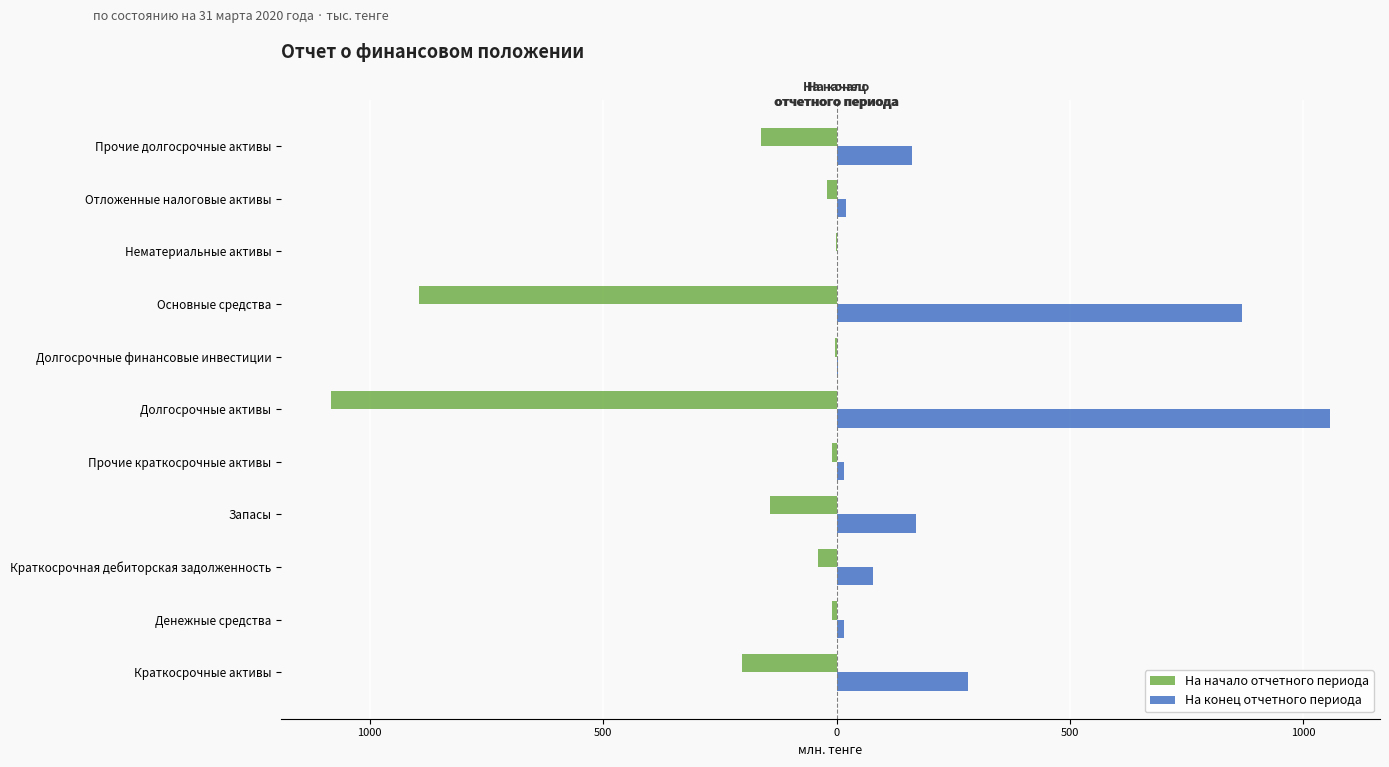

What are all the series names shown in the legend?

На начало отчетного периода, На конец отчетного периода